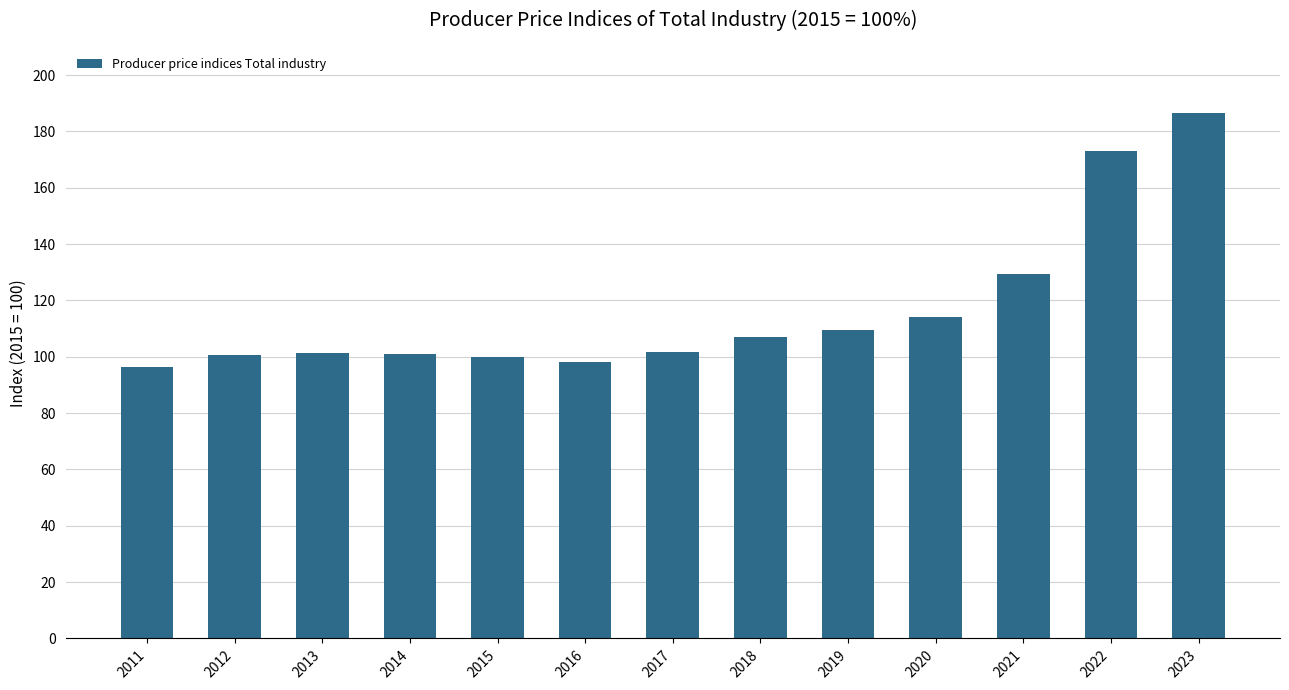

Between 2012 and 2023, which is larger?

2023